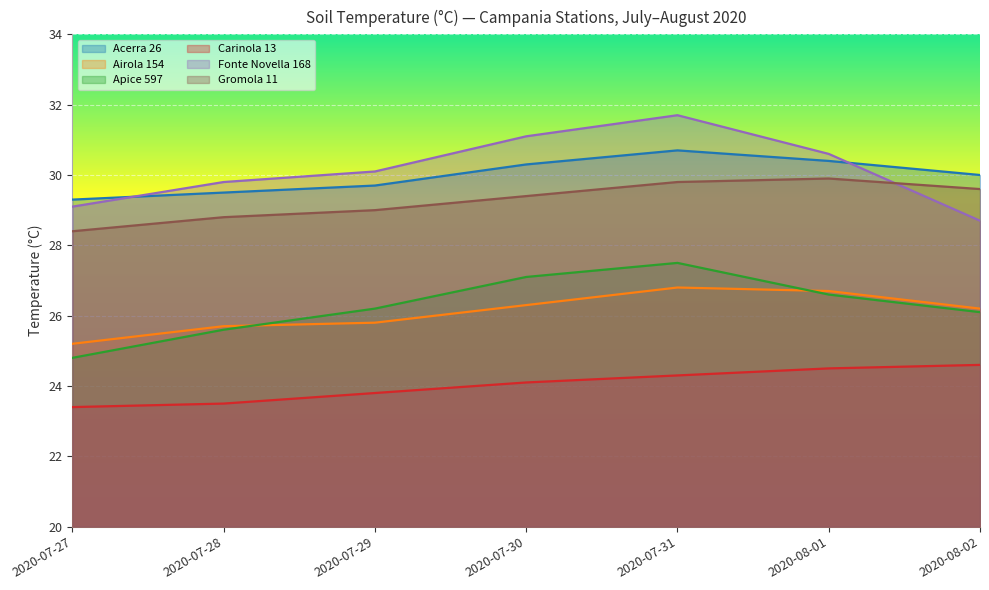

What is the spread (max minus min) of values at 2020-08-02?

5.4